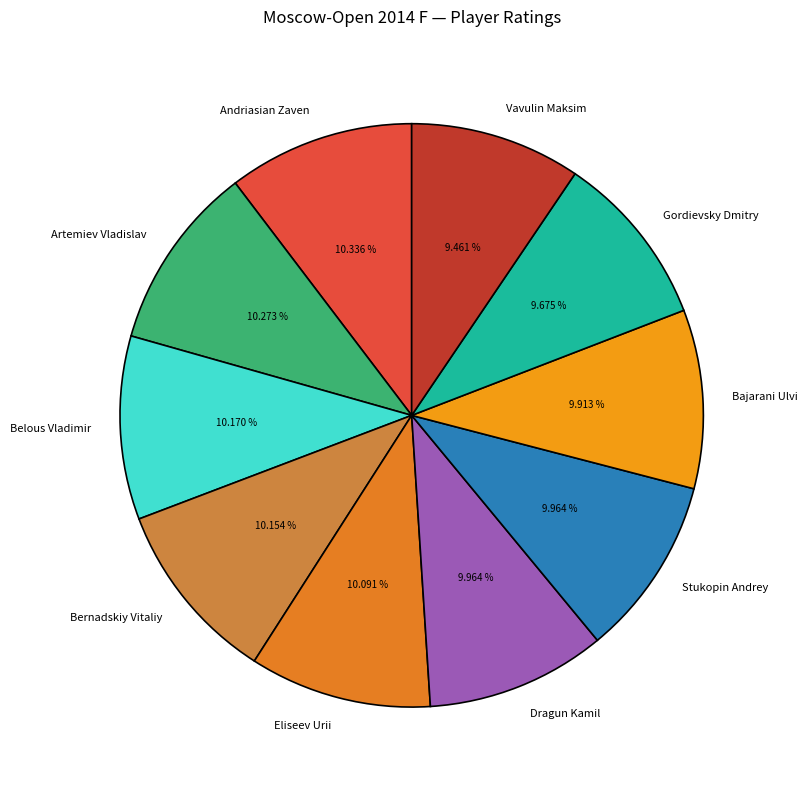

What percentage is the Andriasian Zaven slice, to the nearest percent?

10%